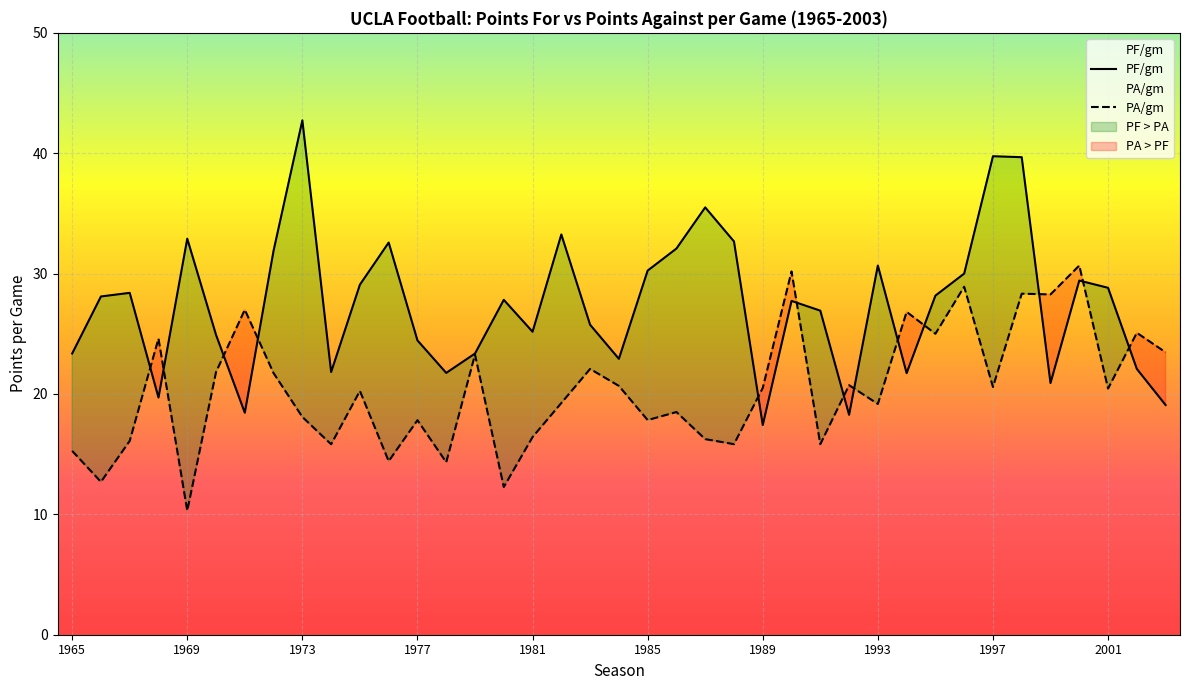

True or false: PF/gm has more than 0 interior local peaks.

True